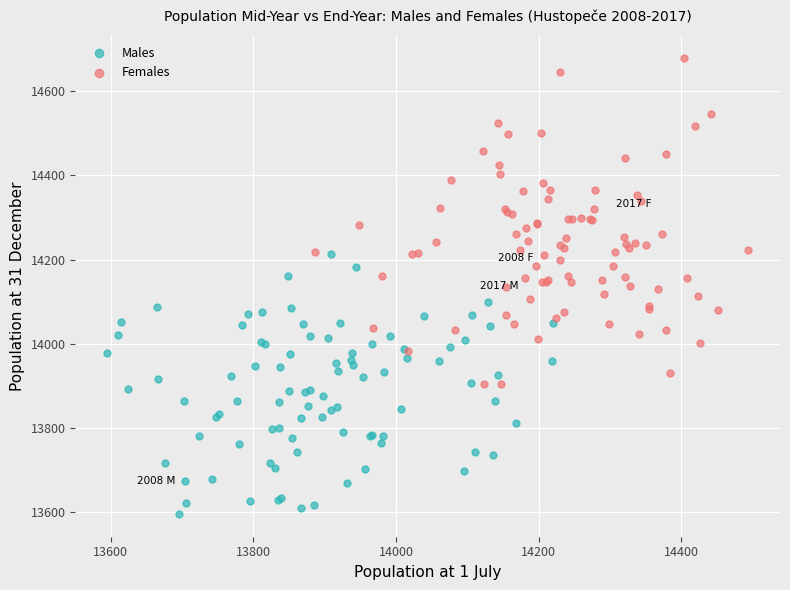

Which series has the largest Y range (max minus min)?

Females